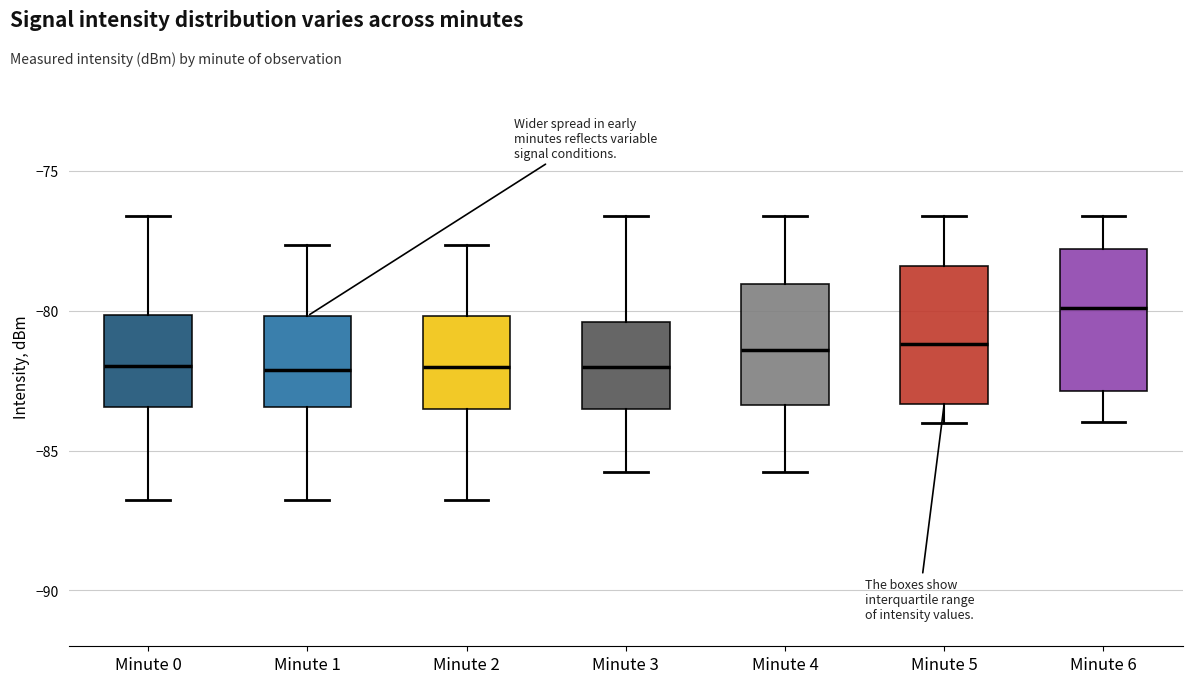

Reading left to right, read every box against the y-axis: the position of its median line, the range the box covers, and the ends of its whiskers. The values are not printed on the chart, so give them approximately, as read against the axis.

Minute 0: median -82.0, box -83.5 to -80.0, whiskers -87.0 to -76.5
Minute 1: median -82.0, box -83.5 to -80.0, whiskers -87.0 to -77.5
Minute 2: median -82.0, box -83.5 to -80.0, whiskers -87.0 to -77.5
Minute 3: median -82.0, box -83.5 to -80.5, whiskers -85.5 to -76.5
Minute 4: median -81.5, box -83.5 to -79.0, whiskers -85.5 to -76.5
Minute 5: median -81.0, box -83.5 to -78.5, whiskers -84.0 to -76.5
Minute 6: median -80.0, box -83.0 to -78.0, whiskers -84.0 to -76.5